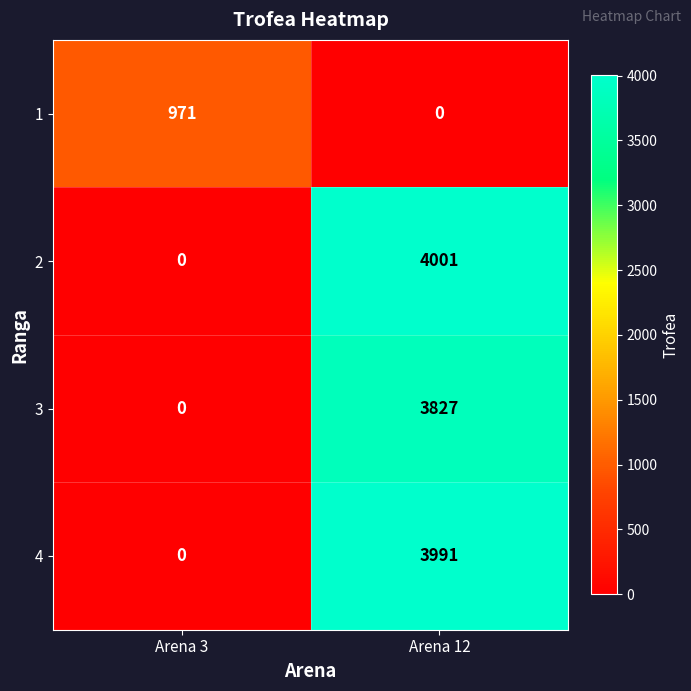

What value does the 3 series have at Arena 12, to the nearest 100?

3800